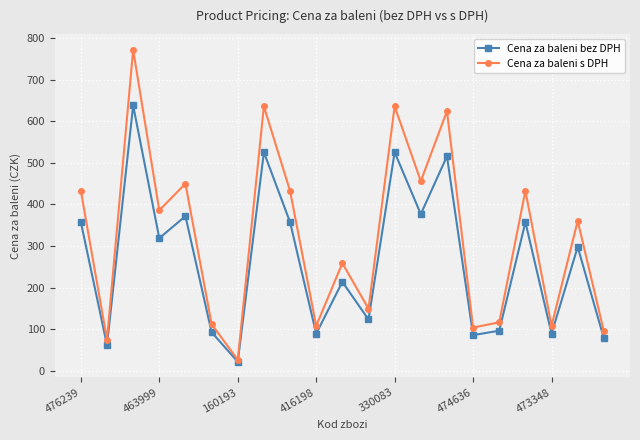

How many lines are shown in the chart?

2